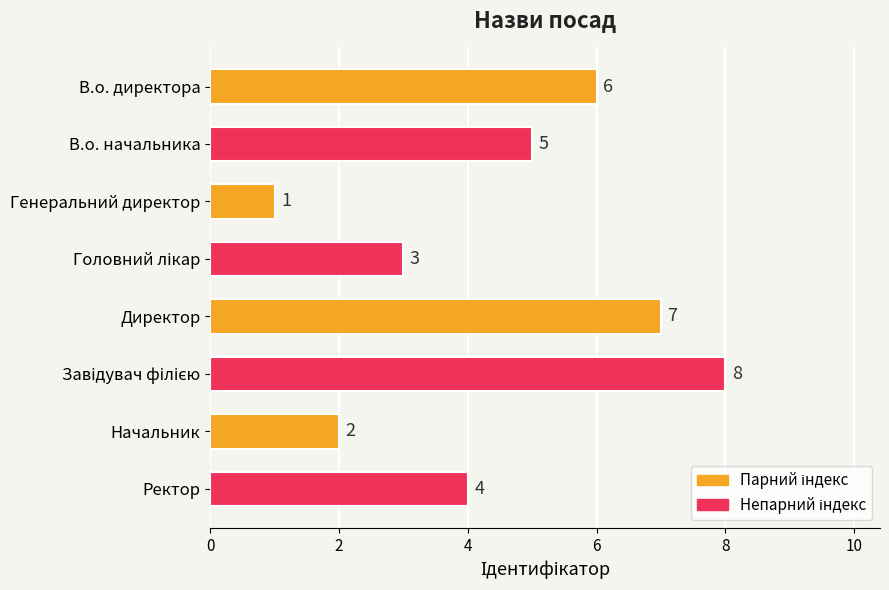

What is the difference between the maximum and minimum values?

7